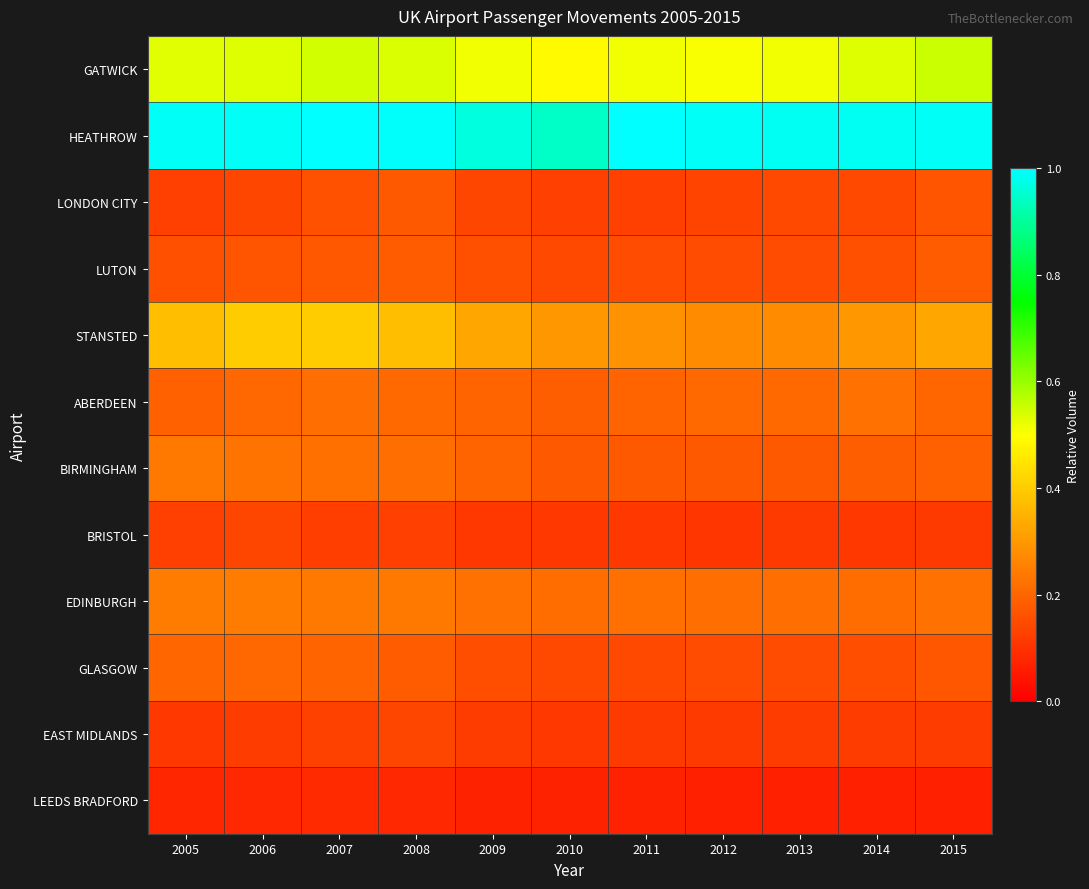

Between 2010 and 2012, which is larger?

2012